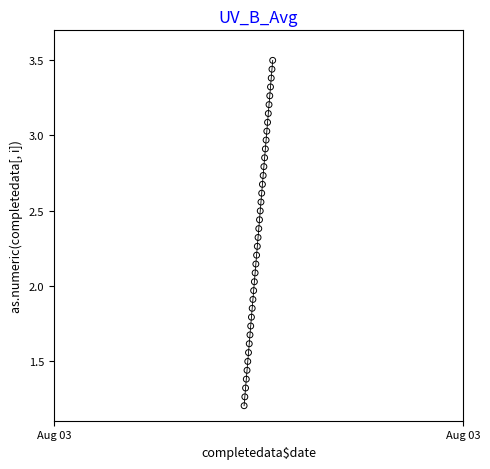

How many points are shown in the scatter plot?

40